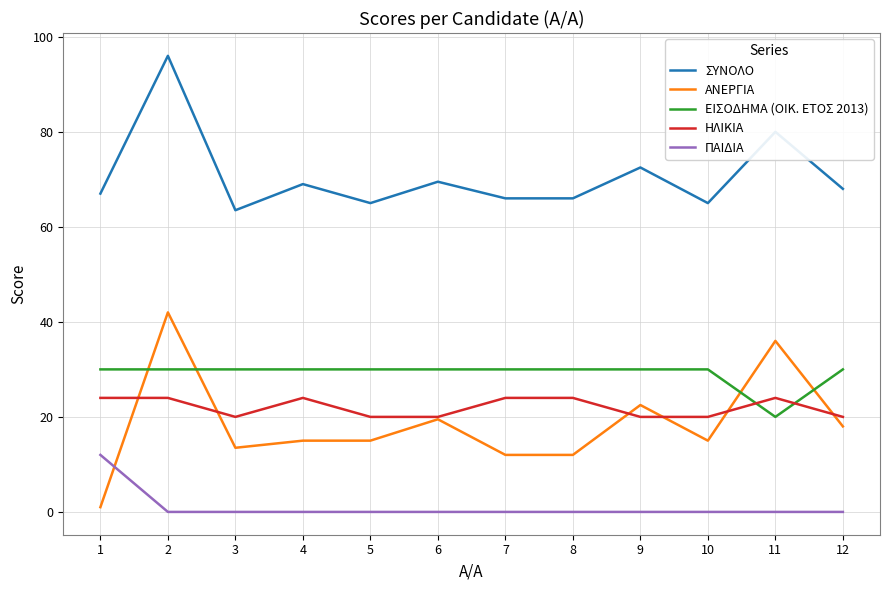

True or false: ΕΙΣΟΔΗΜΑ (OIK. ΕΤΟΣ 2013) and ΠΑΙΔΙΑ intersect in this chart.

False